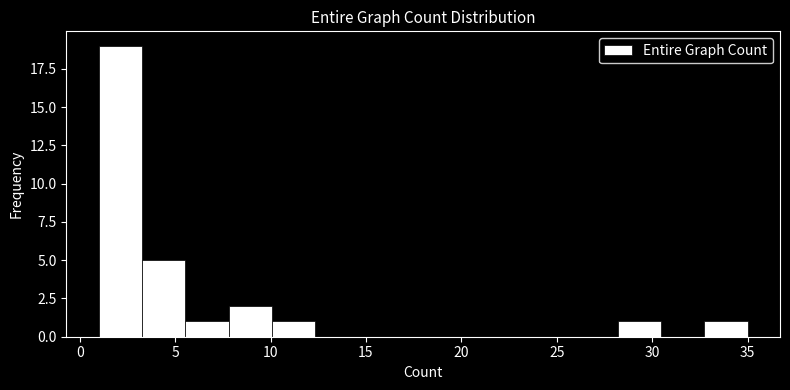

Which range on the x-axis has the tallest bar?

1.0 to 3.5